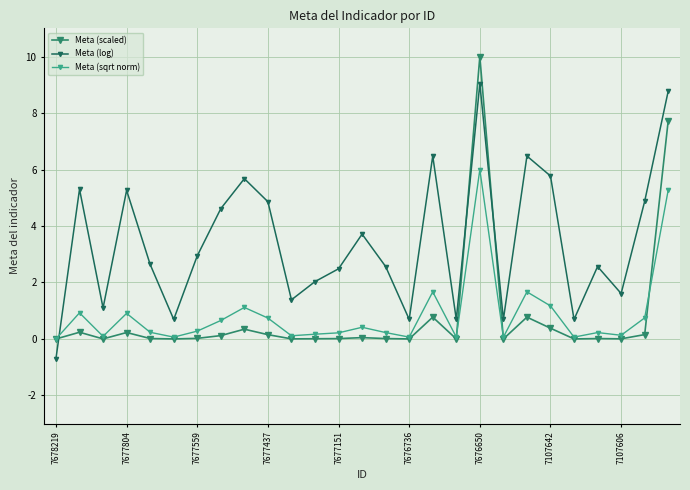

Which series has the largest total across all categories?

Meta (log)